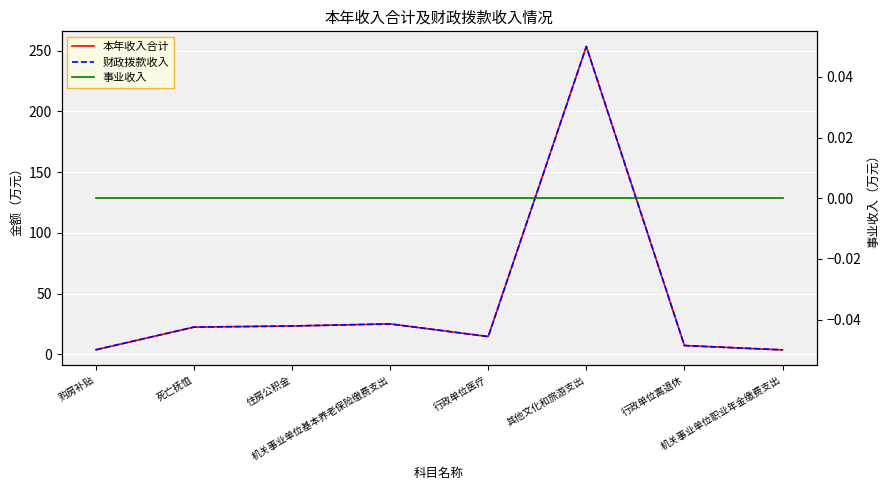

What are all the series names shown in the legend?

本年收入合计, 财政拨款收入, 事业收入